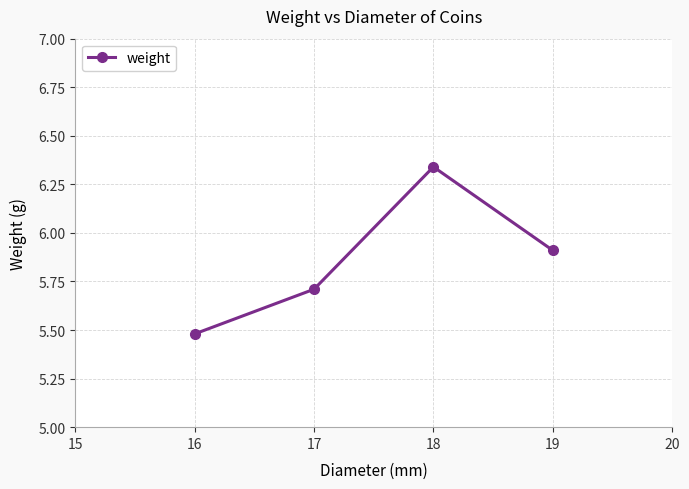

Rank the categories by value from lowest to highest.

16, 17, 19, 18